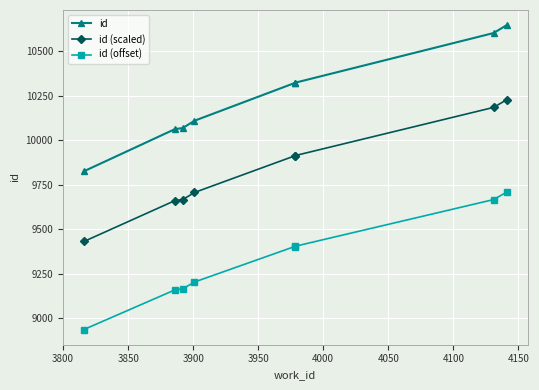

What is the average value of the id (offset) series?

9329.7